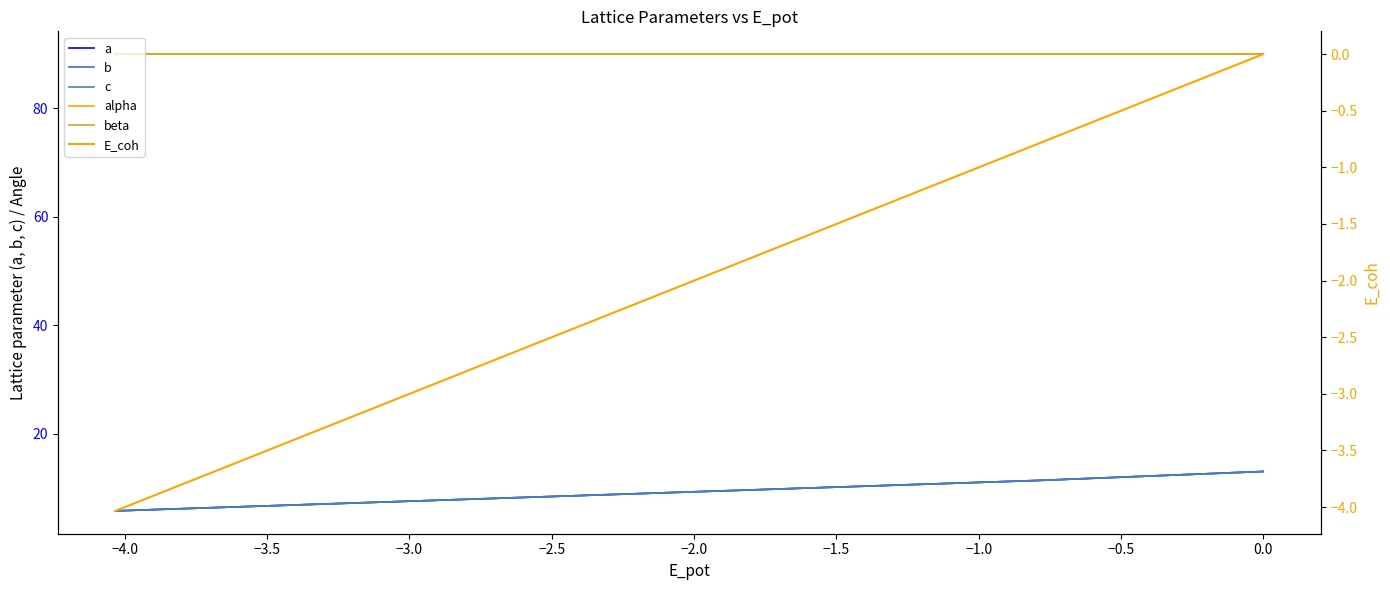

What is the difference between the maximum and second lowest values in the b series?

7.3